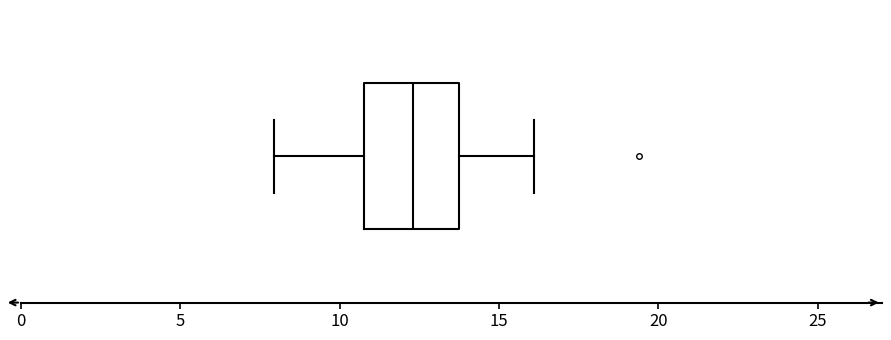

Where is the right edge of the box on the x-axis? The values are not printed on the chart, so give them approximately, as read against the axis.

13.5